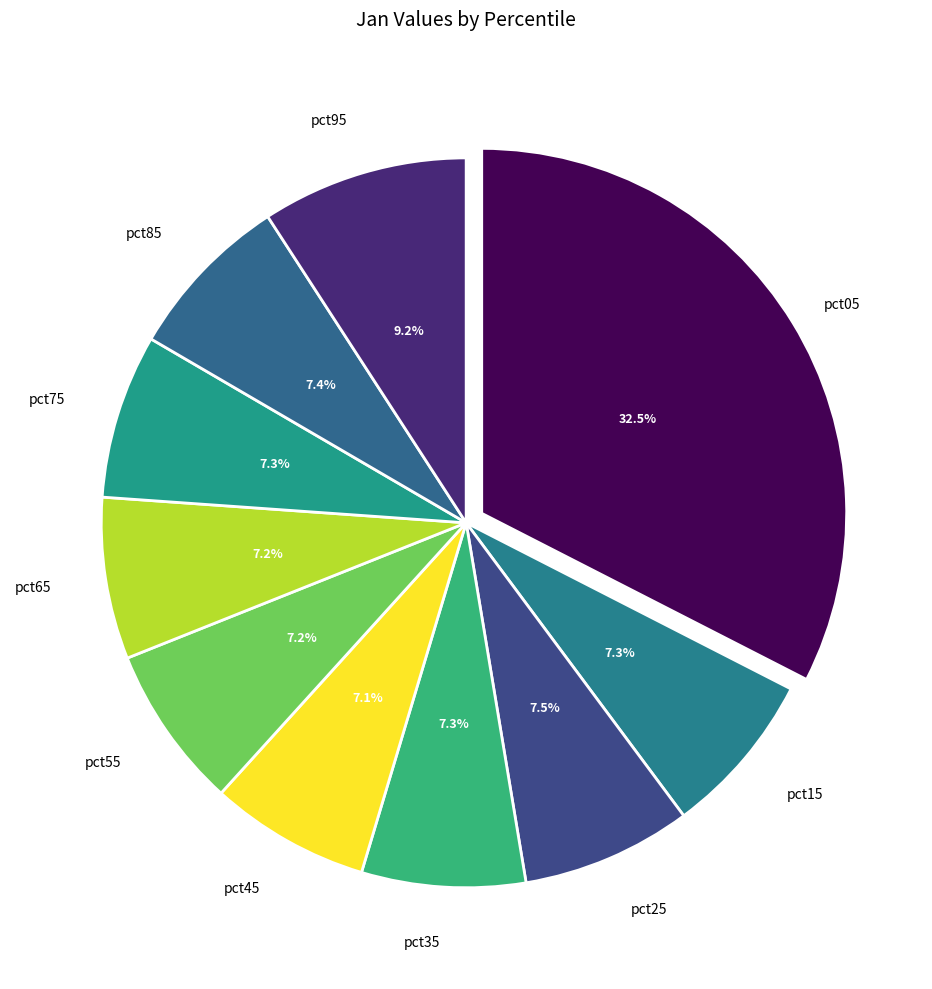

How many segments does this pie chart have?

10